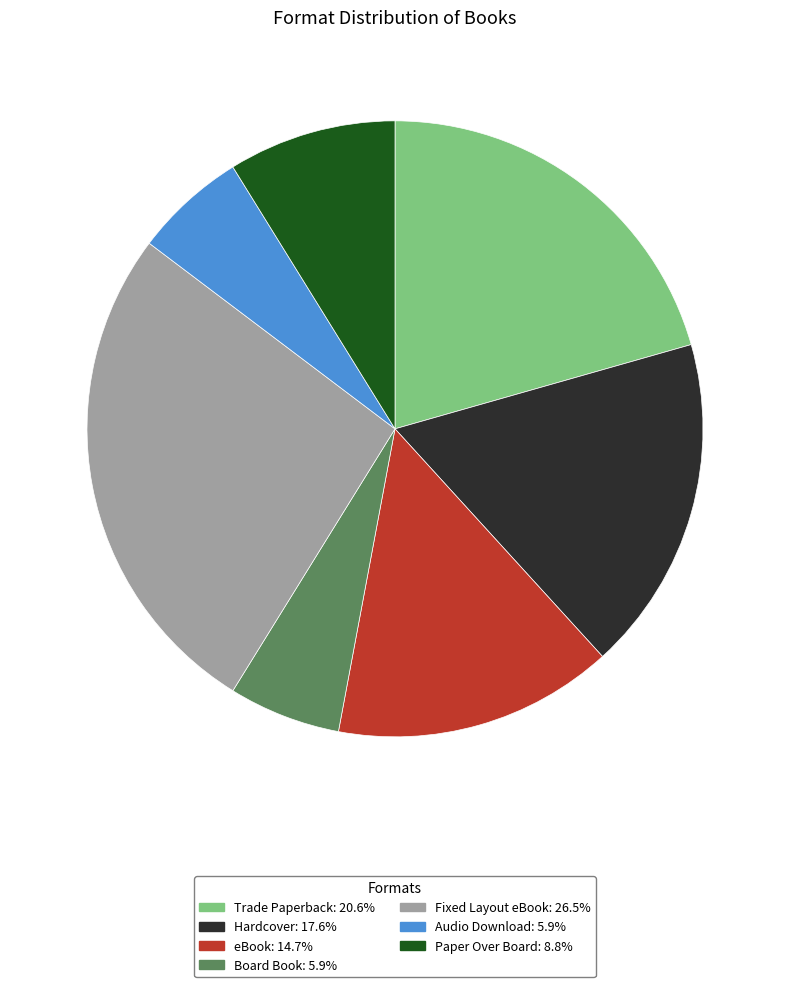

Which category has the biggest portion of the pie?

Fixed Layout eBook